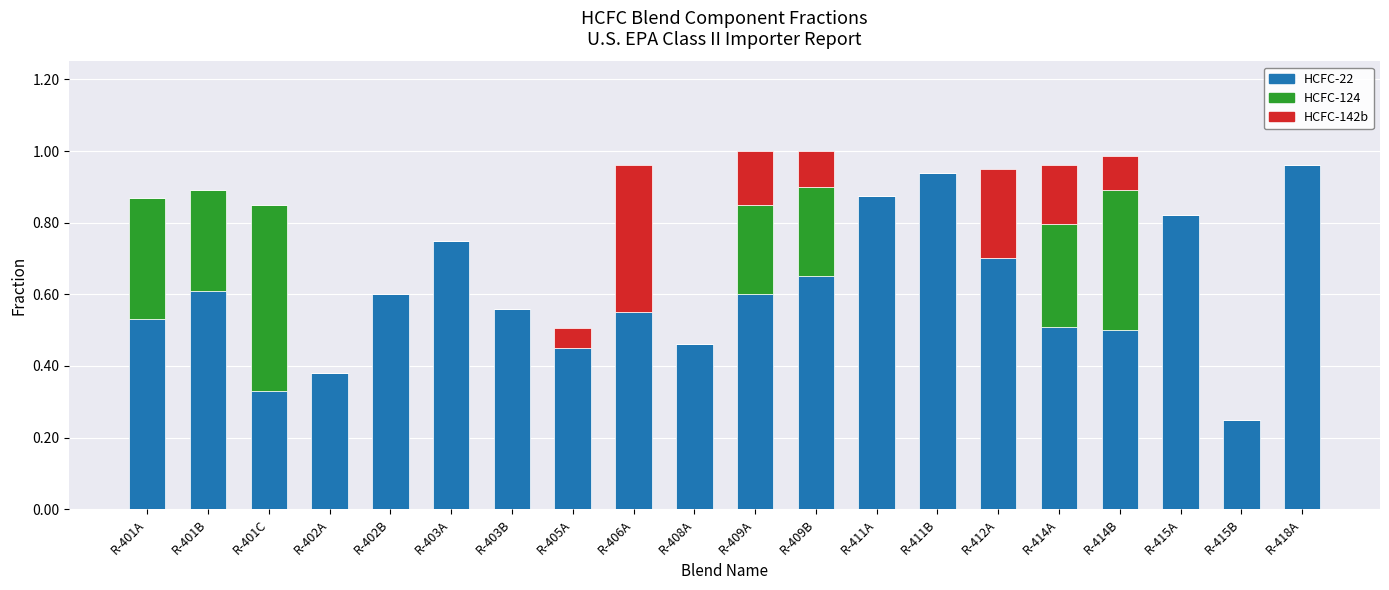

The value of HCFC-22 at R-414A is 0.5. True or false?

True